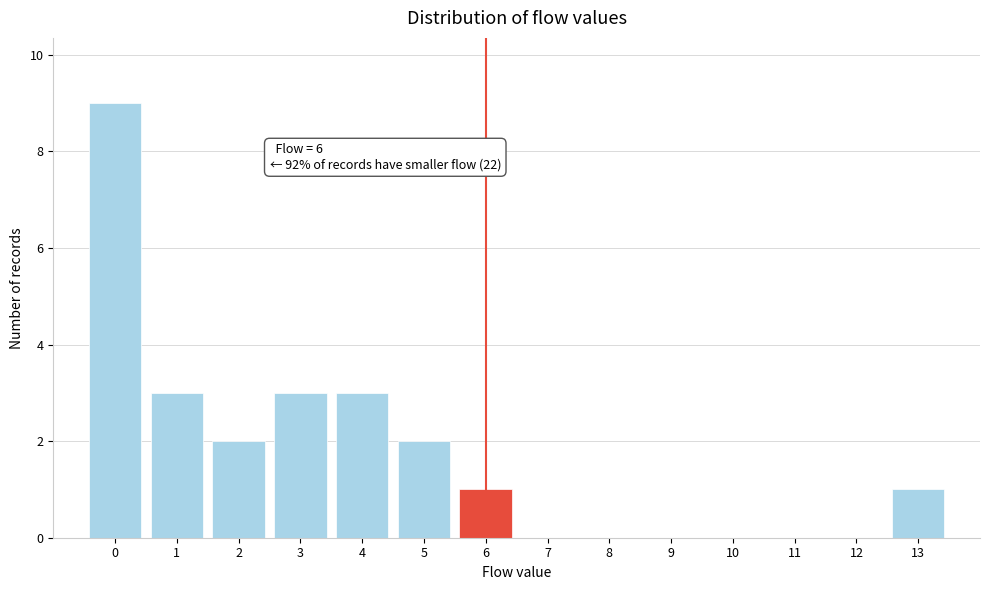

Over which range of the x-axis is the bar tallest?

-0.5 to 0.5